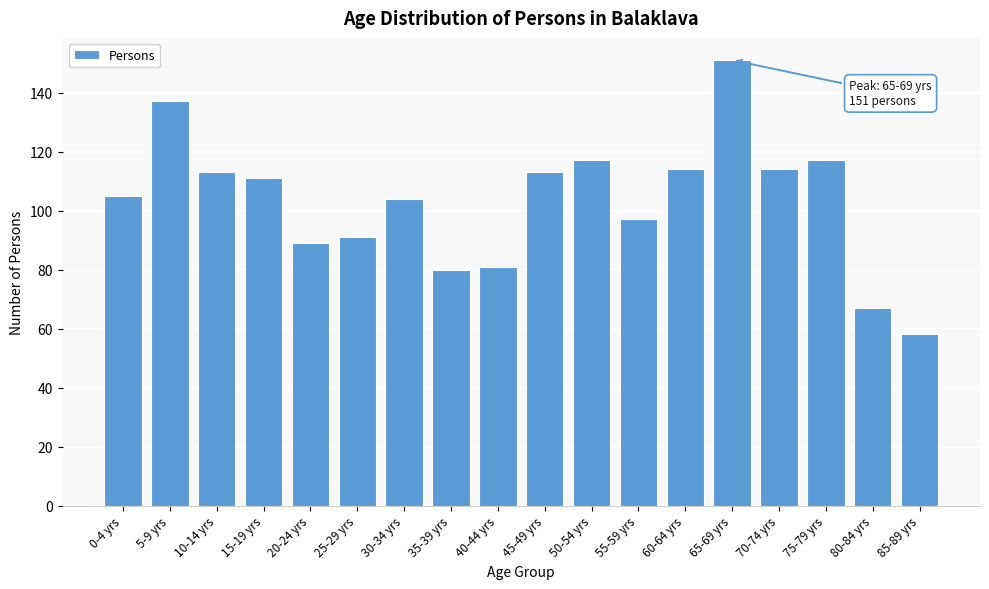

Reading right to left, list all the values displayed in this chart.

85-89 yrs=58	80-84 yrs=67	75-79 yrs=117	70-74 yrs=114	65-69 yrs=151	60-64 yrs=114	55-59 yrs=97	50-54 yrs=117	45-49 yrs=113	40-44 yrs=81	35-39 yrs=80	30-34 yrs=104	25-29 yrs=91	20-24 yrs=89	15-19 yrs=111	10-14 yrs=113	5-9 yrs=137	0-4 yrs=105